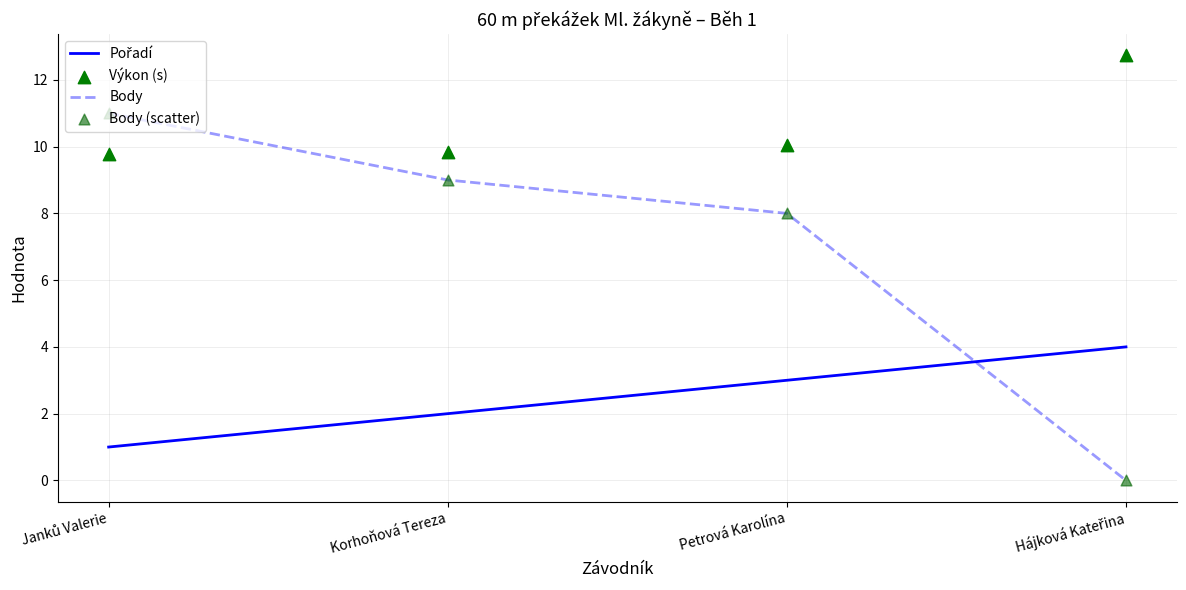

Which series reaches the minimum Y coordinate?

Body